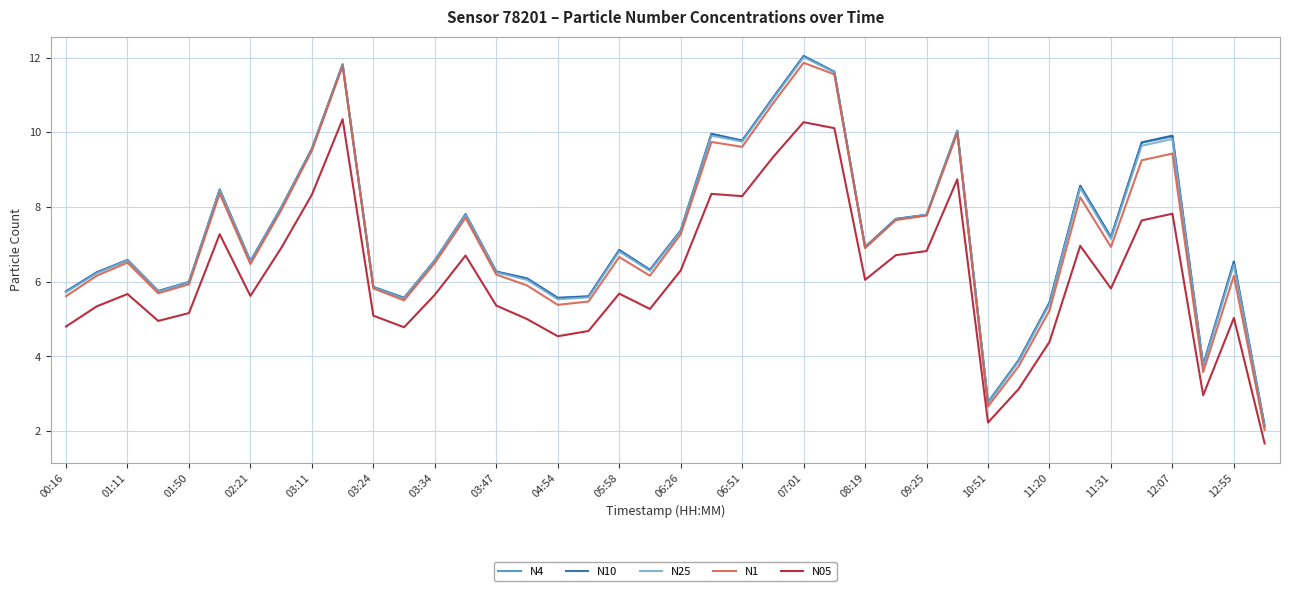

What is the maximum value for N25?

12.0